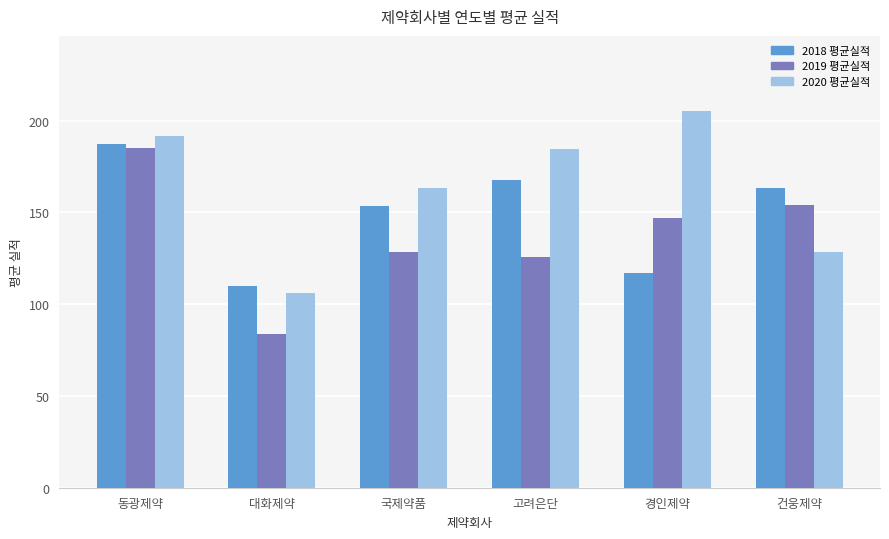

List the labels in order of 2018 평균실적 value, smallest first.

대화제약, 경인제약, 국제약품, 건웅제약, 고려은단, 동광제약